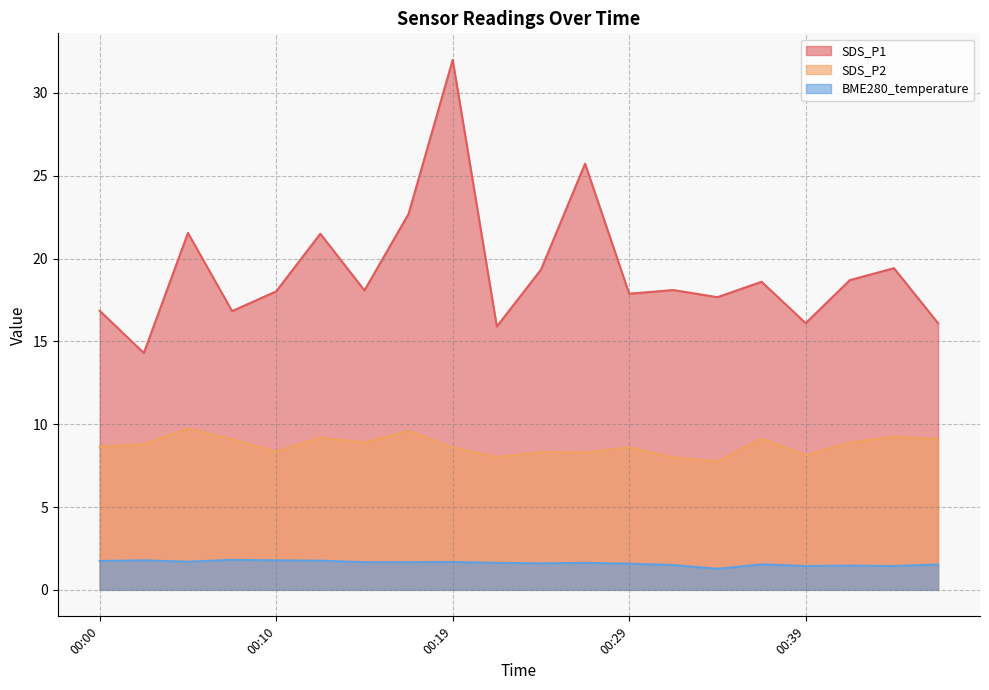

What is the spread (max minus min) of values at 00:34?

16.4